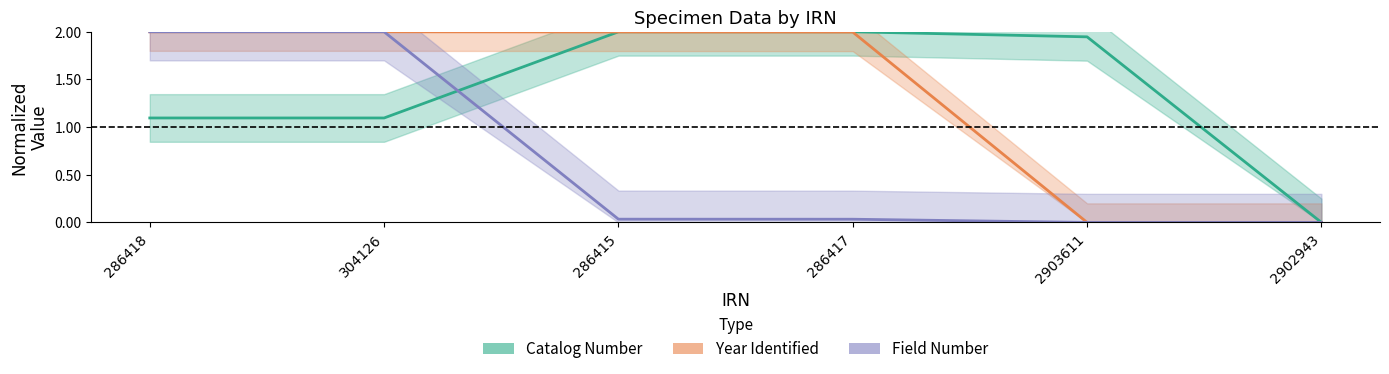

Reading right to left, transcribe all the data shown in this chart.

Catalog Number: 2902943=0.0	2903611=1.9	286417=2.0	286415=2.0	304126=1.1	286418=1.1
Year Identified: 2902943=0.0	2903611=0.0	286417=2.0	286415=2.0	304126=2.0	286418=2.0
Field Number: 2902943=0.0	2903611=0.0	286417=0.0	286415=0.0	304126=2.0	286418=2.0